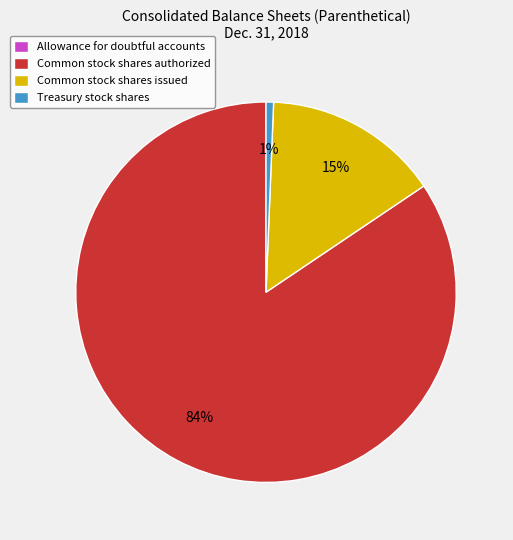

To the nearest percent, what is the average slice percentage?

25%